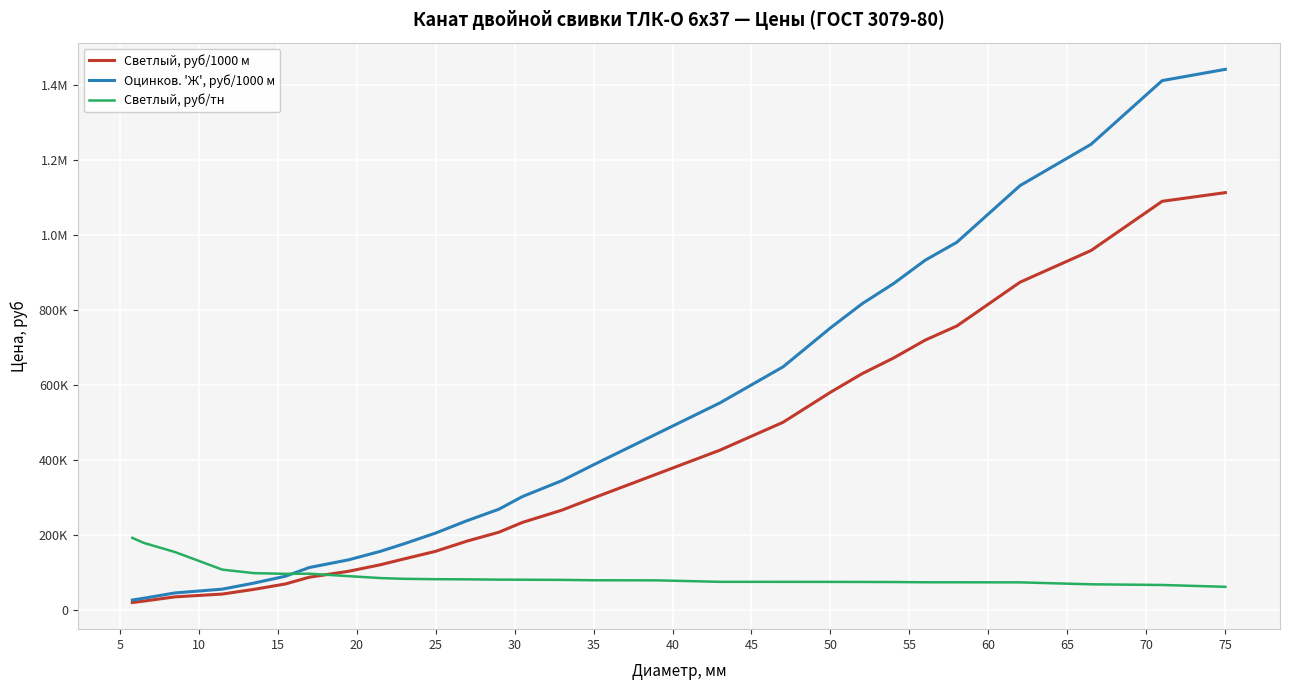

How many intersections are there between Светлый, руб/тн and Светлый, руб/1000 м?

1